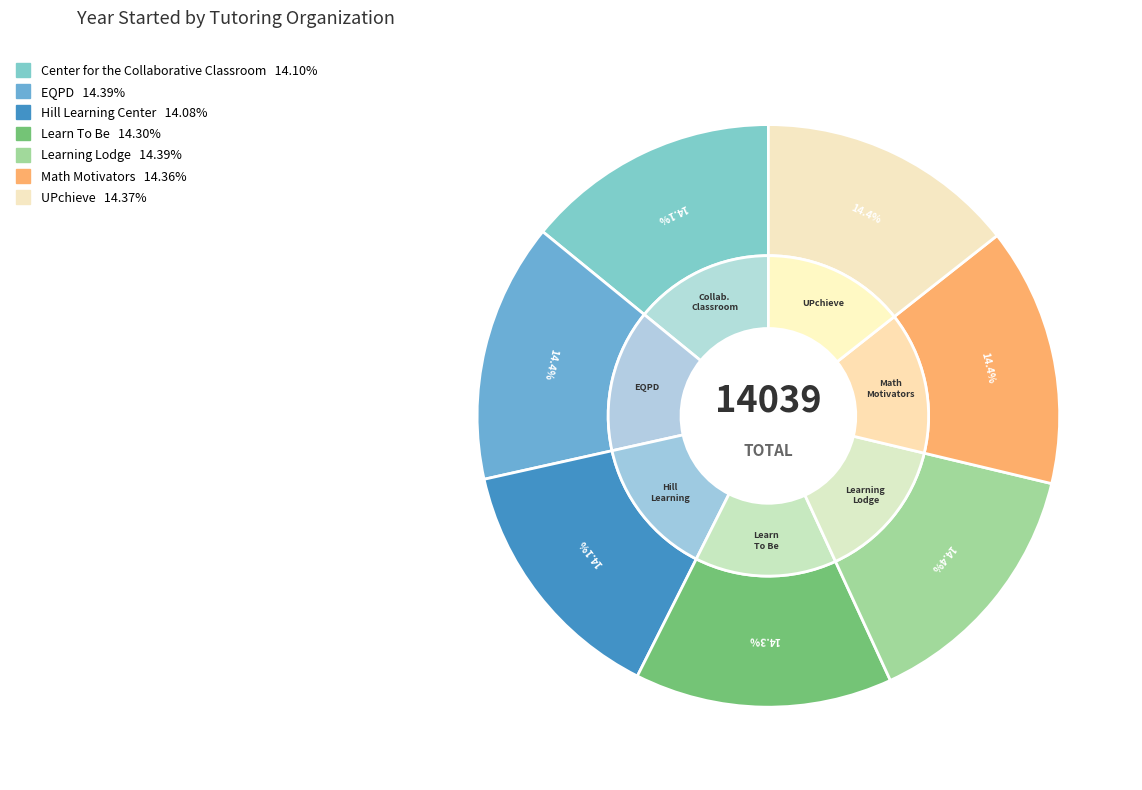

Between Learn To Be and Learning Lodge, which is larger?

Learning Lodge